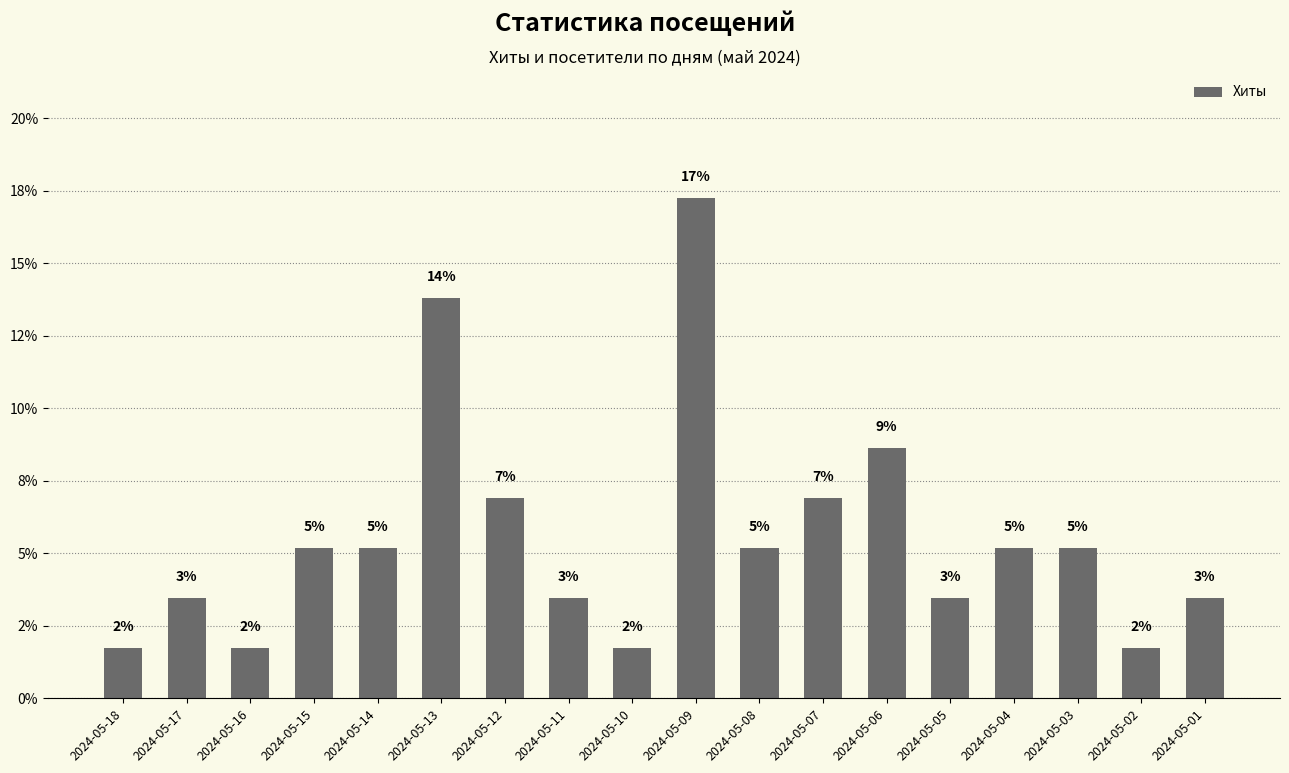

What is the sum of the values at 2024-05-13 and 2024-05-04?

19.0